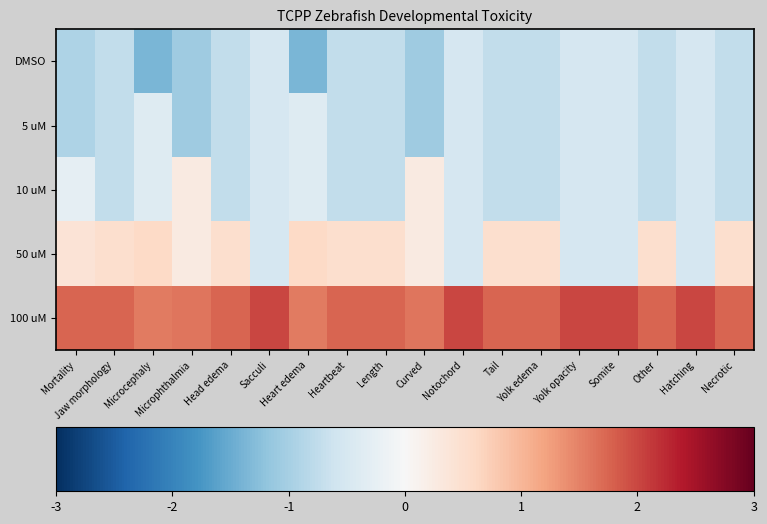

Rank the series by their maximum value, from highest to lowest.

100 uM, 50 uM, 10 uM, 5 uM, DMSO